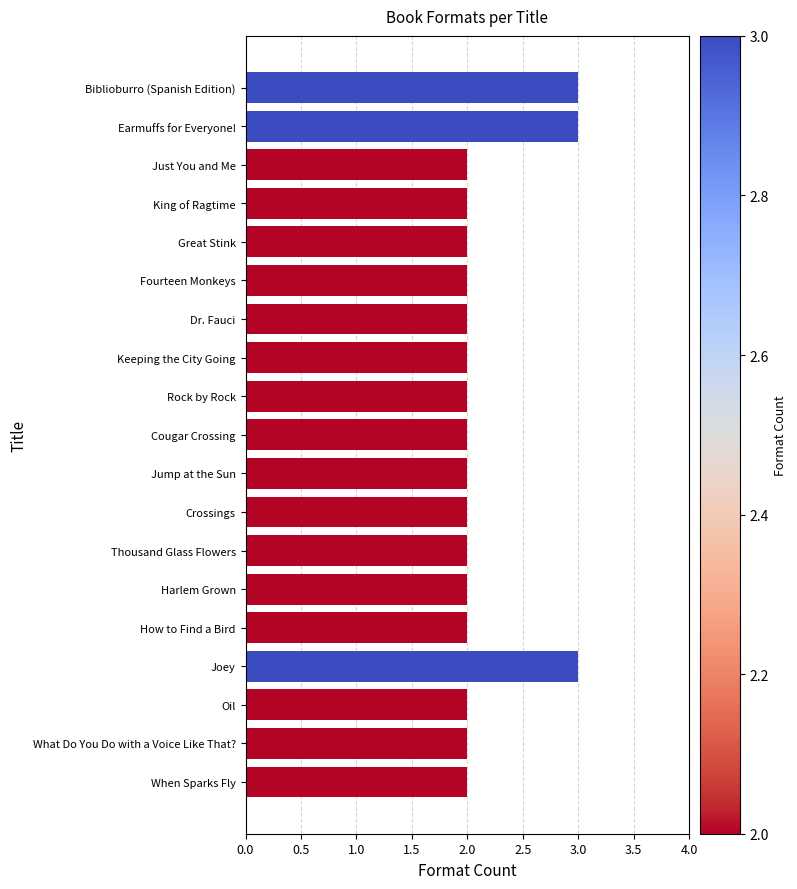

What is the value of the 6th bar from the top?

2